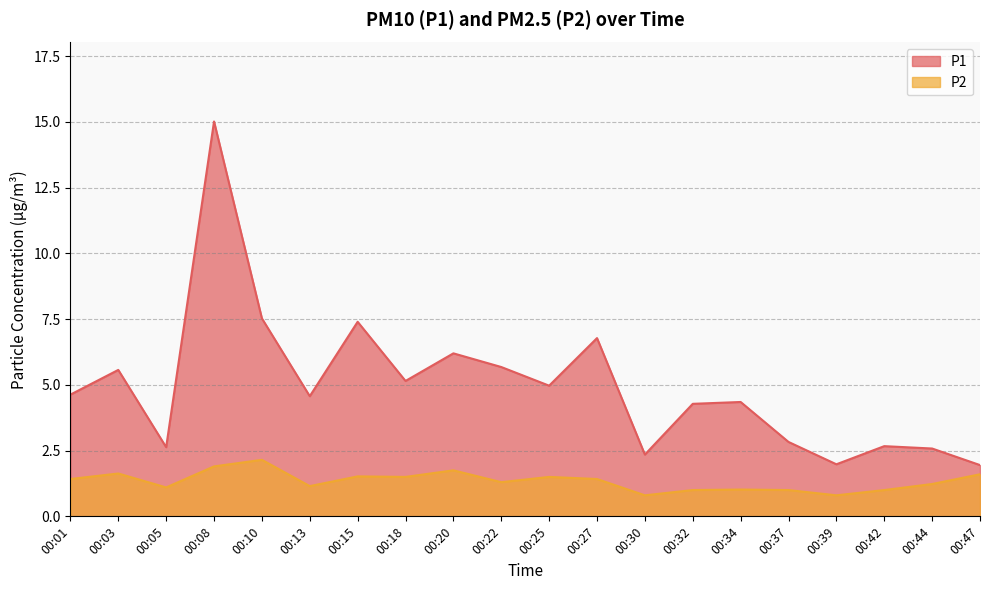

Which label corresponds to the smallest value in the chart?

00:30